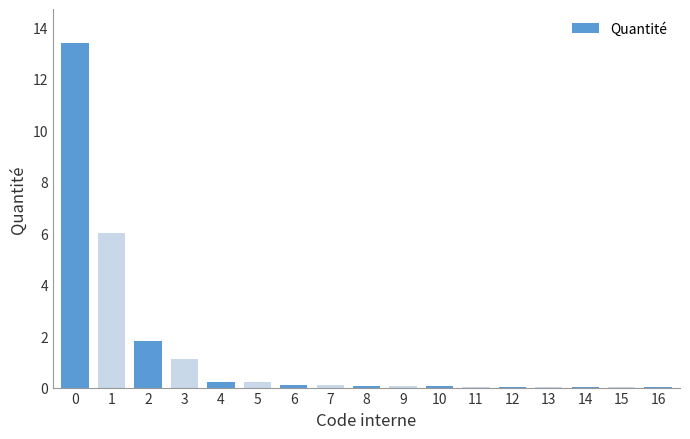

What is the greatest value displayed?

13.4